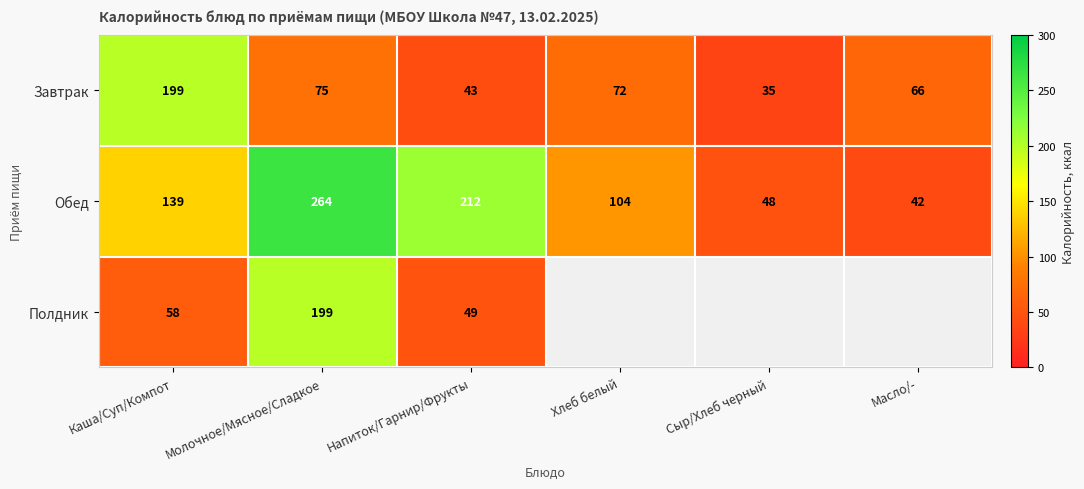

At Напиток/Гарнир/Фрукты, list the series in order from smallest to largest.

Завтрак, Полдник, Обед